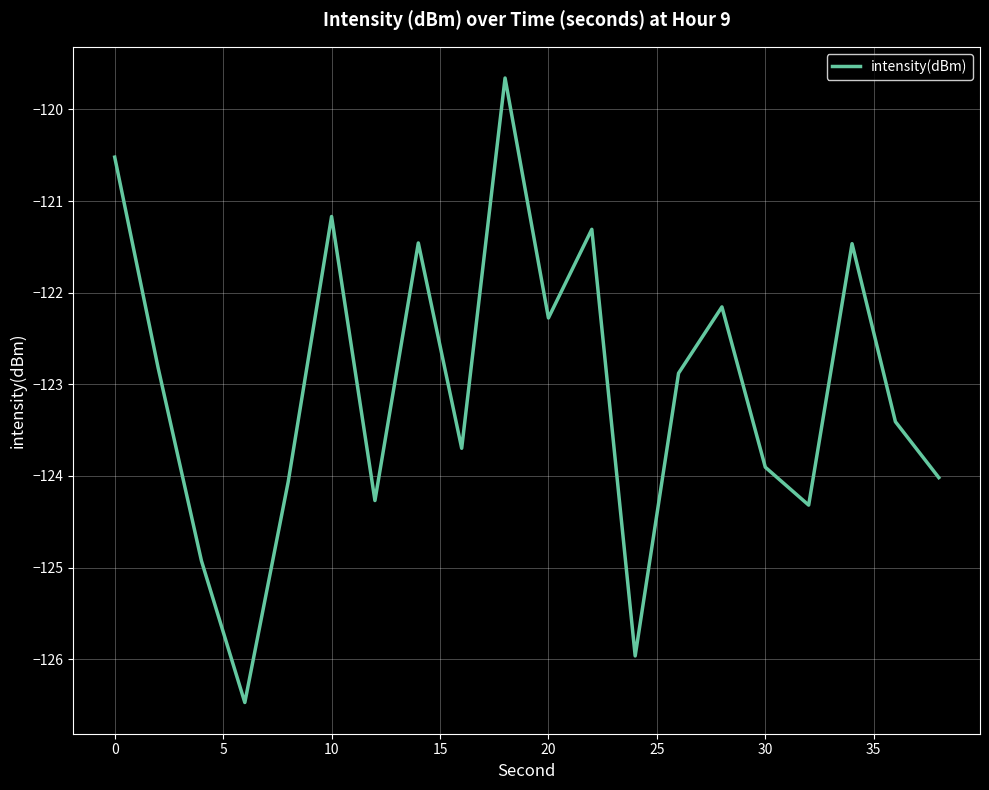

How many interior local valleys (lower than both neighbors) does the data have?

6